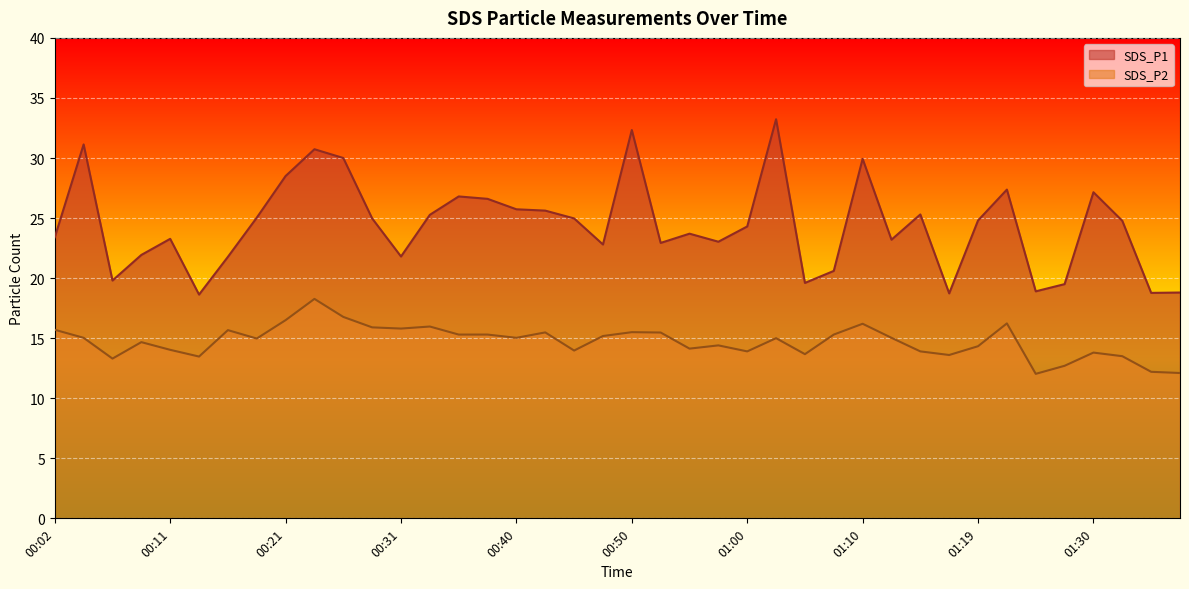

True or false: SDS_P1 has a value of 7.5 at 00:43.

False